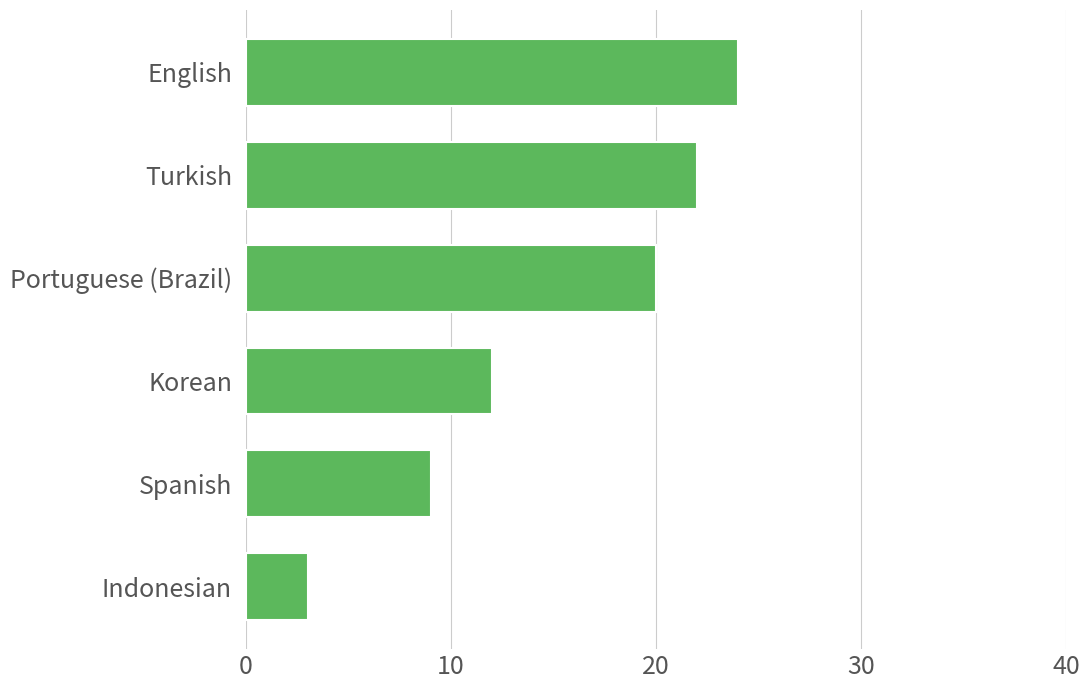

The chart shows a value of 9 at Spanish. True or false?

True